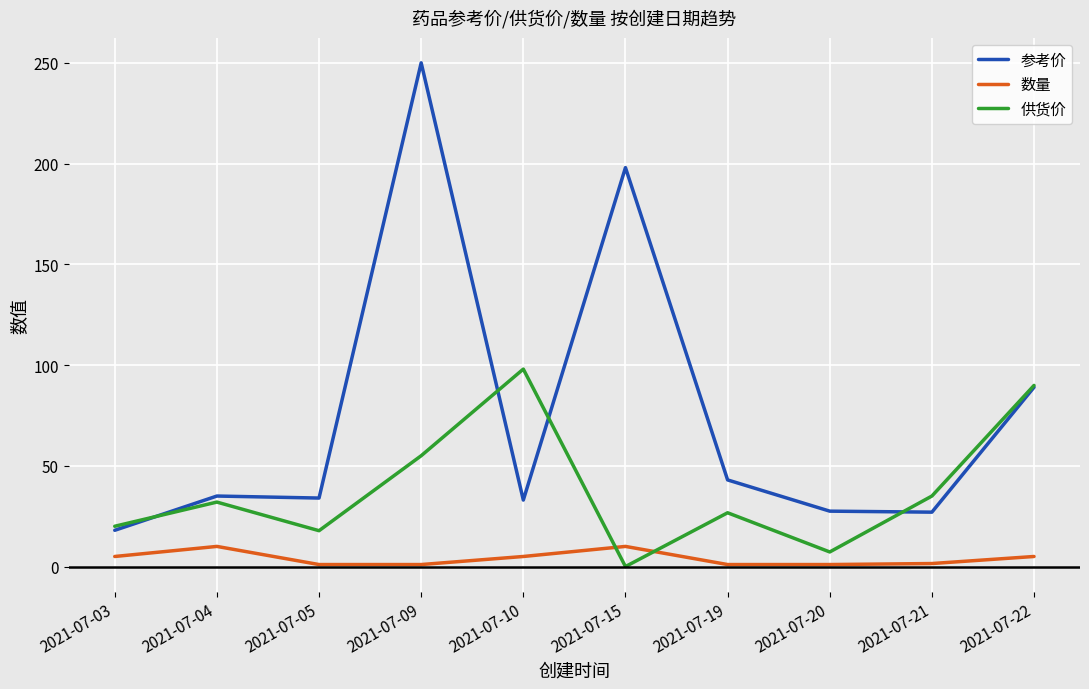

What is the sum of the 数量 values at 2021-07-20 and 2021-07-05?

2.0